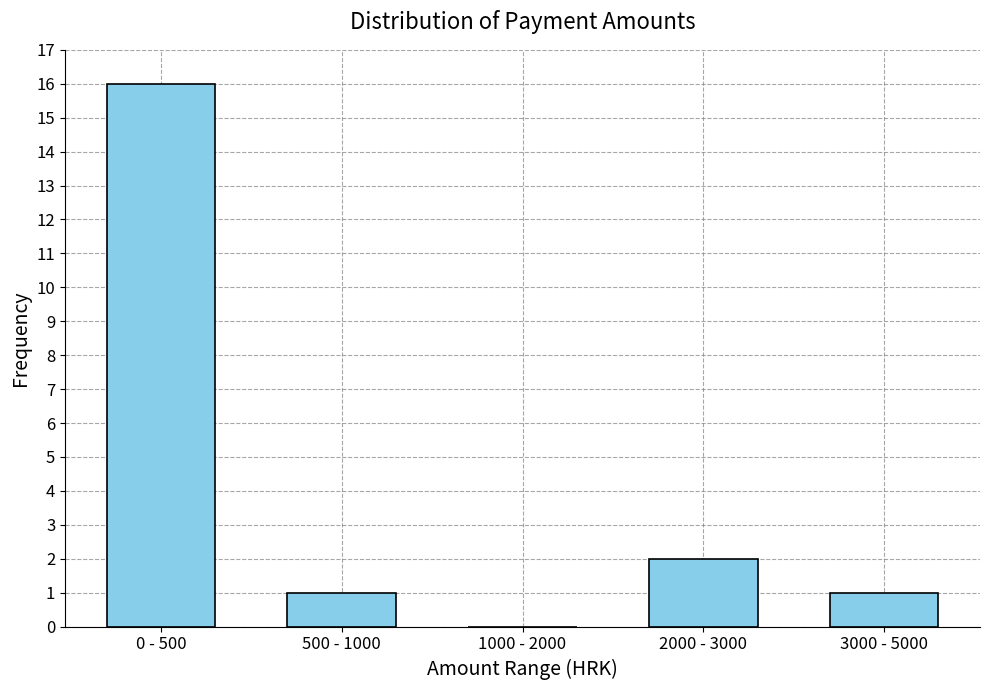

Reading left to right, transcribe all the data shown in this chart.

0 - 500=16	500 - 1000=1	1000 - 2000=0	2000 - 3000=2	3000 - 5000=1